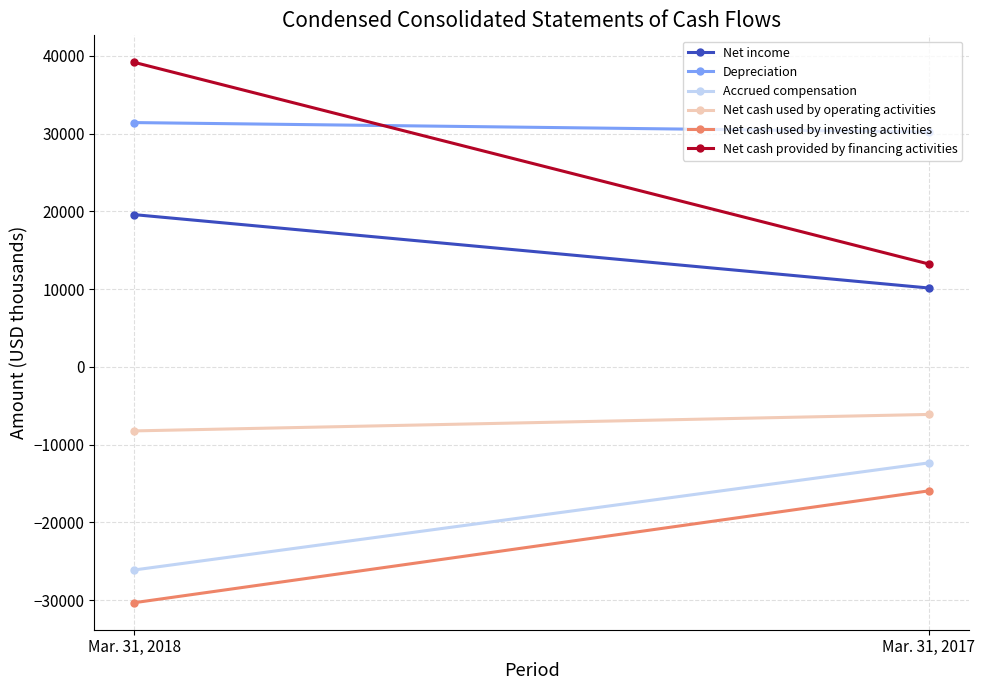

Between Mar. 31, 2018 and Mar. 31, 2017, which is larger?

Mar. 31, 2018